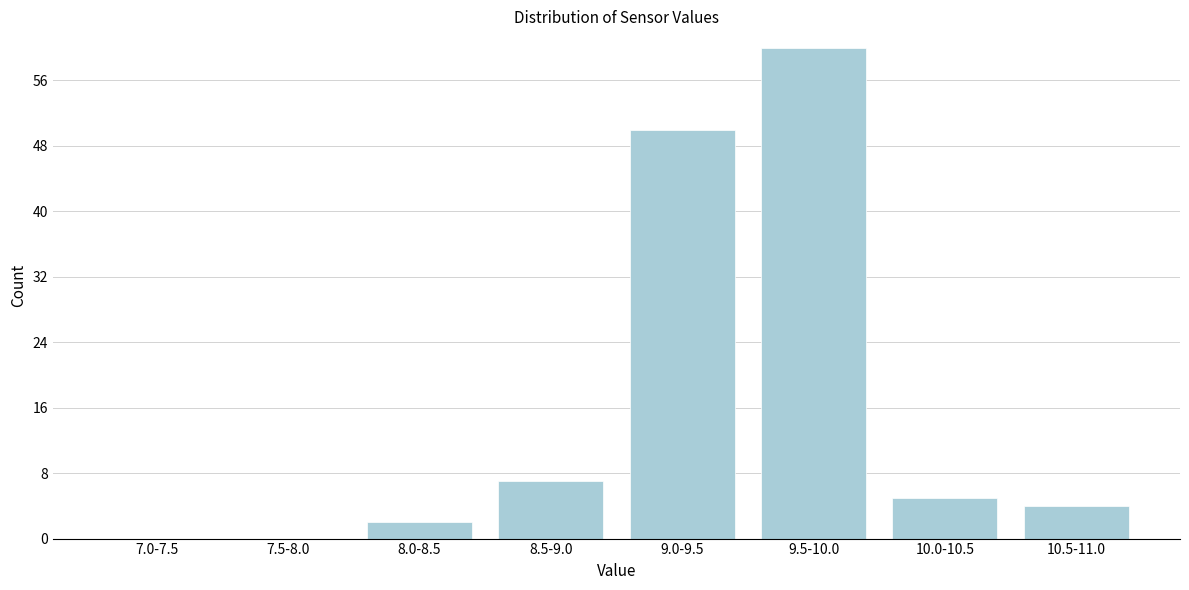

What is the sum of all values?

128